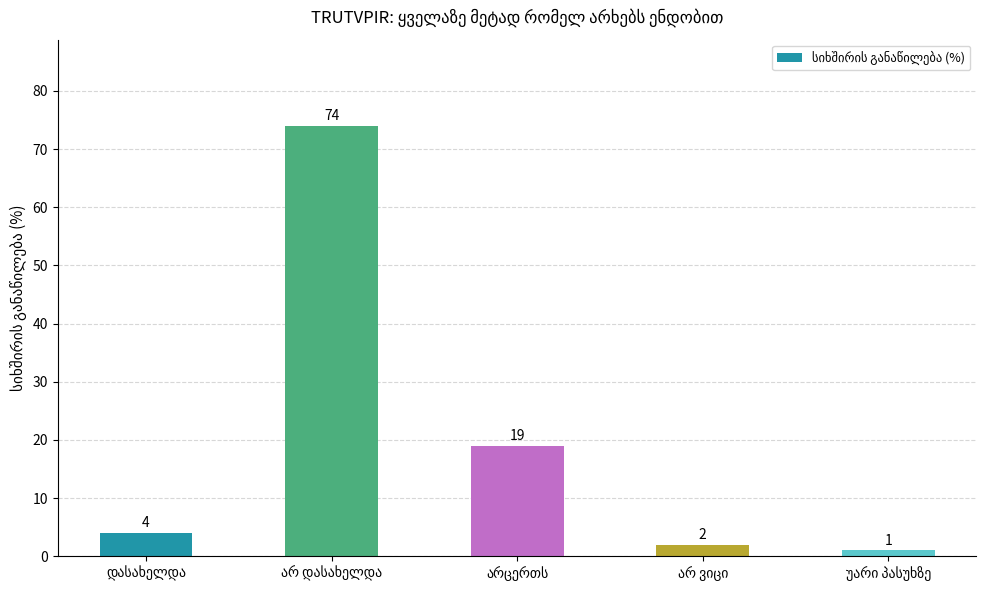

What is the greatest value displayed?

74